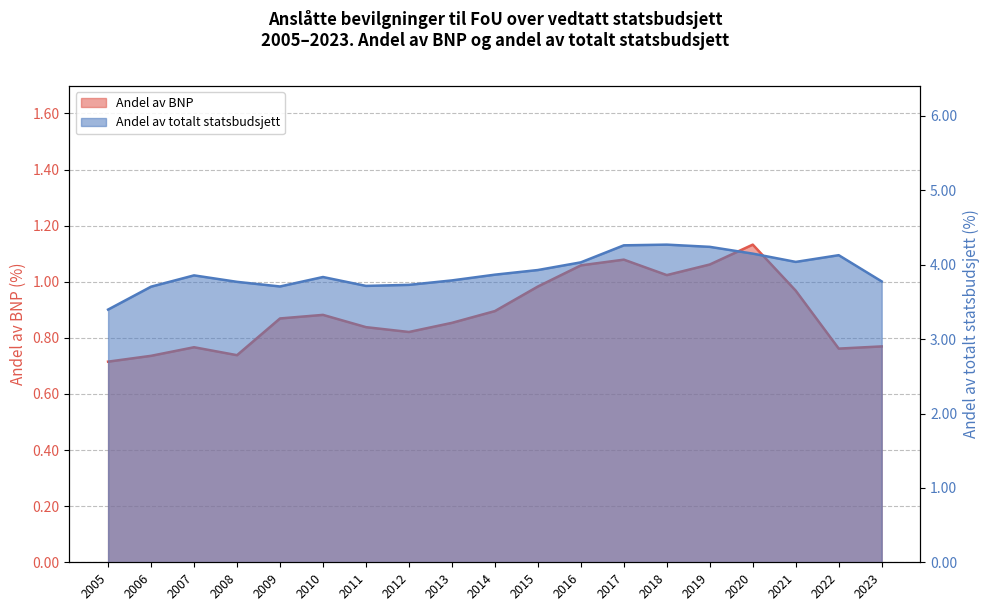

What is the difference between the maximum and second lowest values in the Andel av BNP series?

0.4